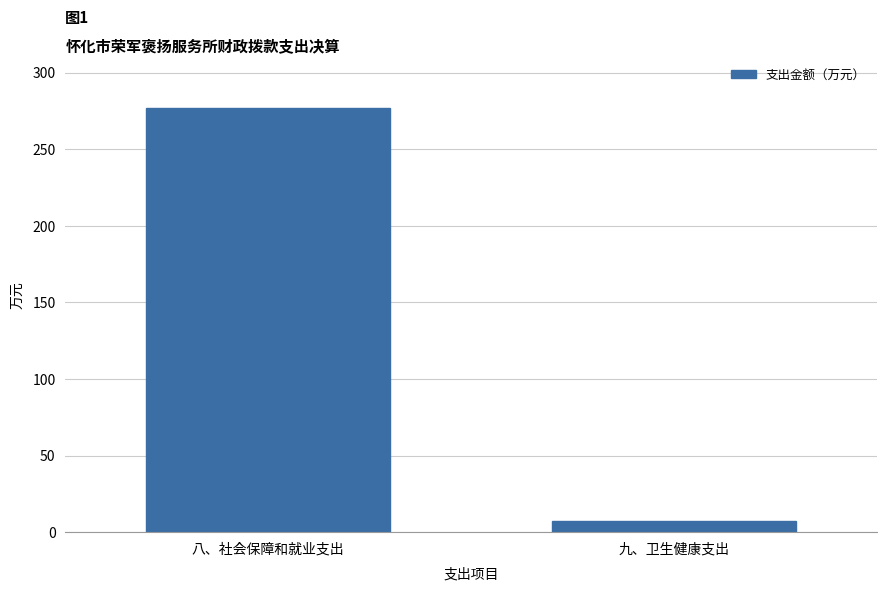

Reading left to right, extract all data points from this chart.

276.6	7.1